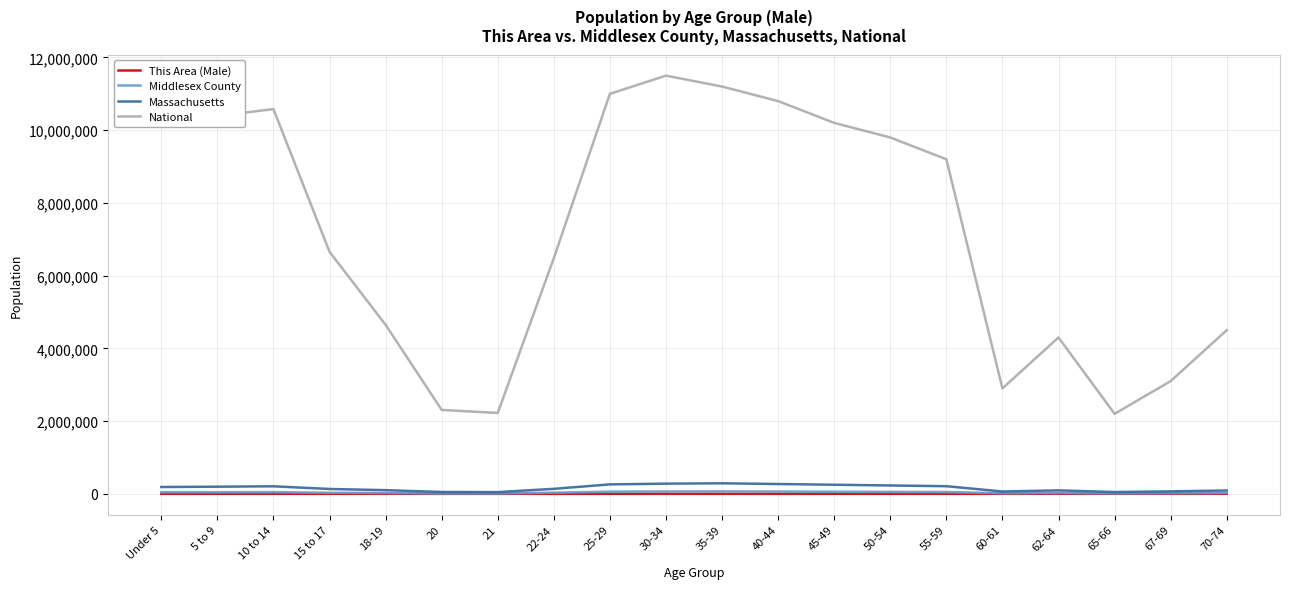

What is the spread (max minus min) of values at 21?

2223187